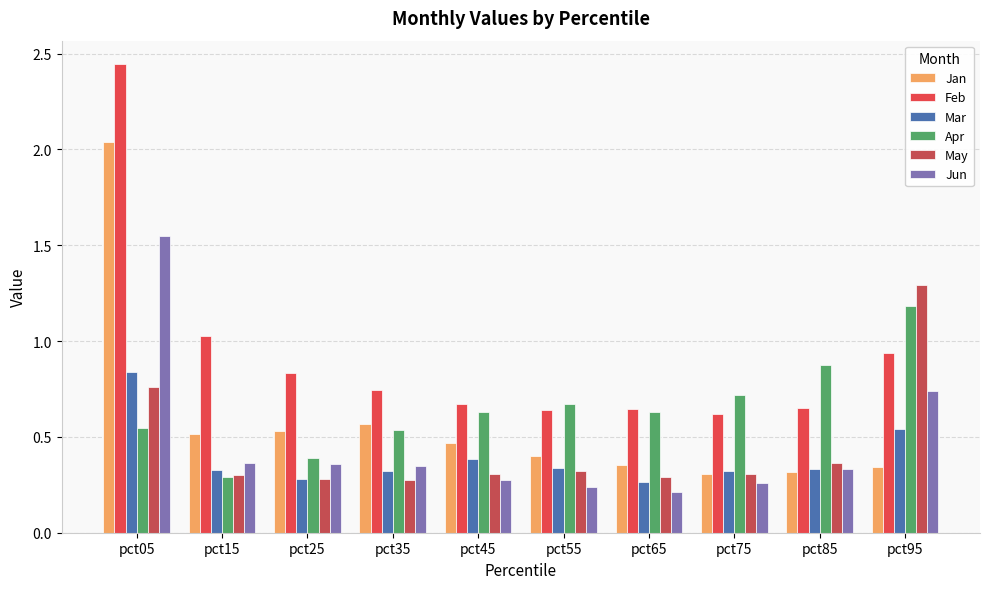

What is the difference between the highest and lowest values at pct95?

0.9